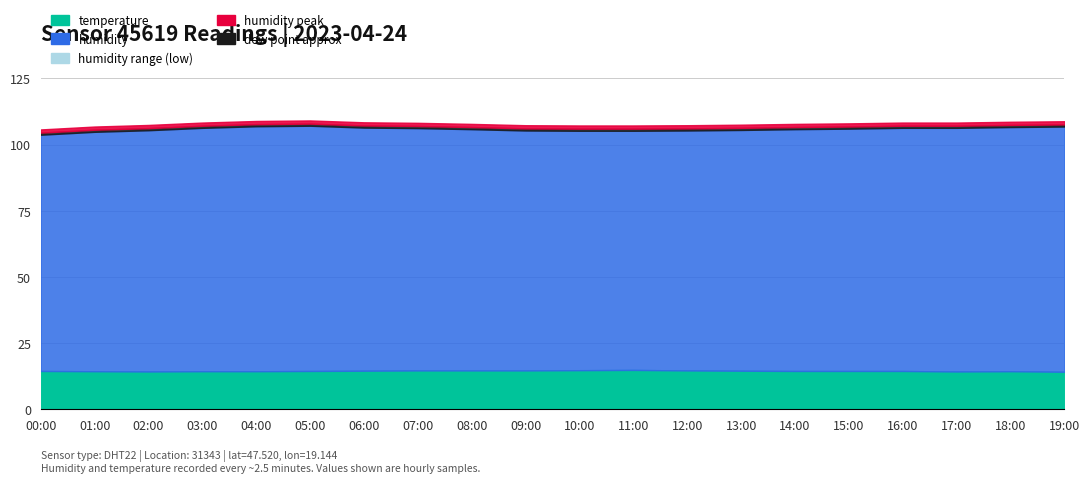

At which category is the sum across all series the highest?

05:00